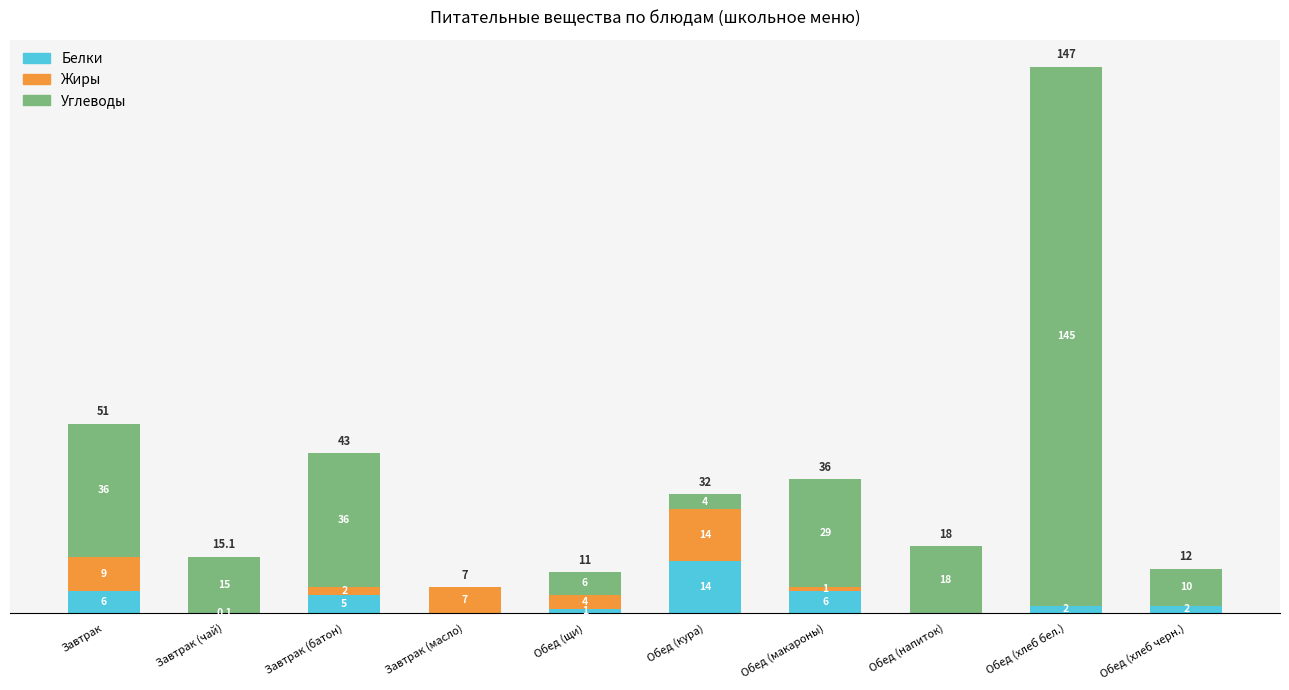

Where does the Белки series first go above 2?

Завтрак